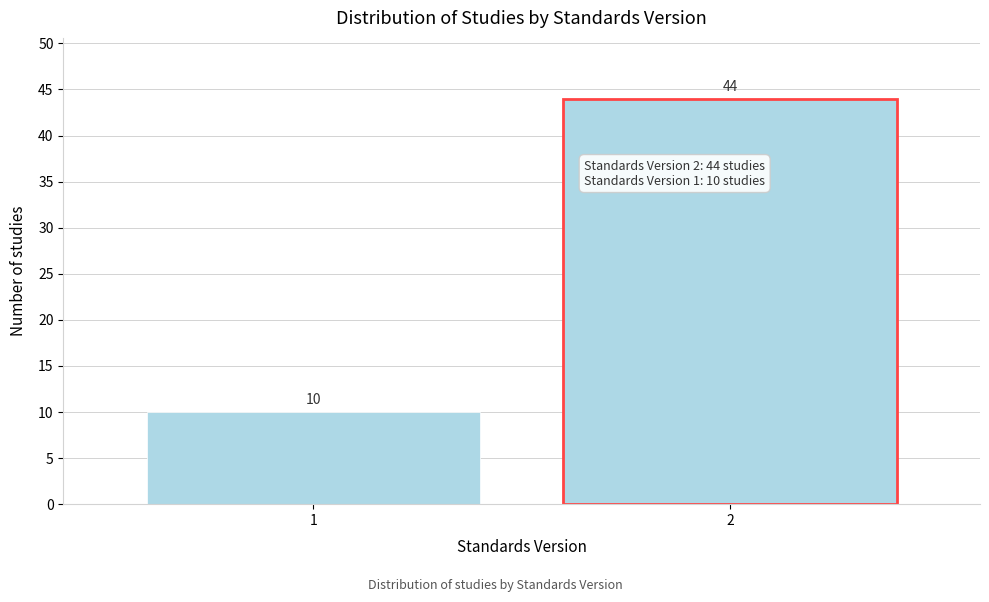

Reading left to right, extract all data points from this chart.

10	44